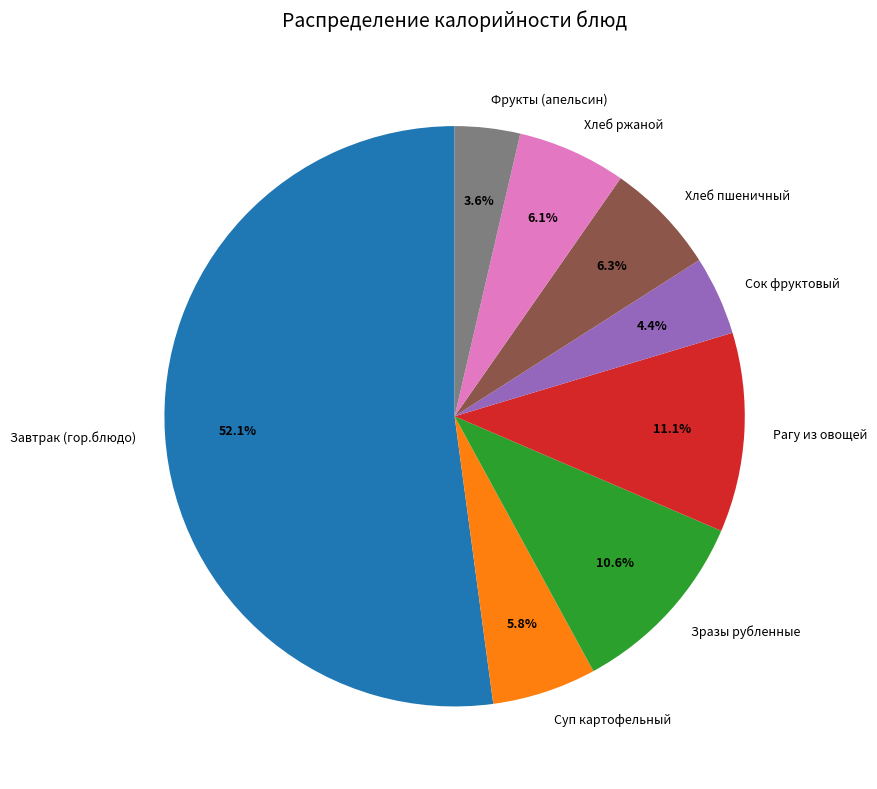

How many segments does this pie chart have?

8